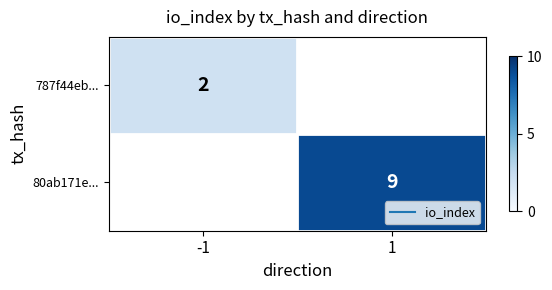

What is the maximum value shown in the chart?

9.0